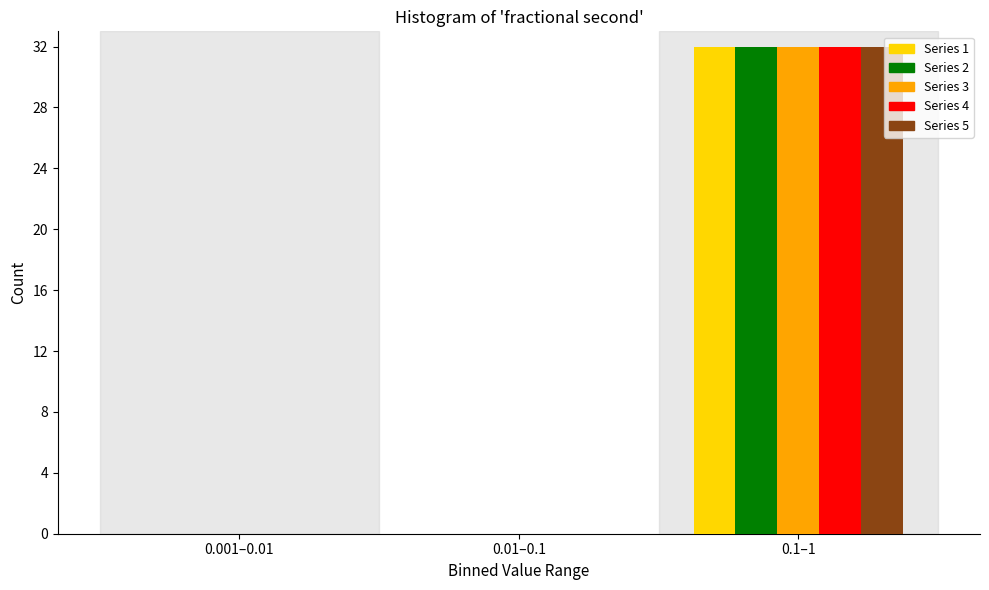

Reading right to left, transcribe all the data shown in this chart.

Series 1: 0.1–1=32	0.01–0.1=0	0.001–0.01=0
Series 2: 0.1–1=32	0.01–0.1=0	0.001–0.01=0
Series 3: 0.1–1=32	0.01–0.1=0	0.001–0.01=0
Series 4: 0.1–1=32	0.01–0.1=0	0.001–0.01=0
Series 5: 0.1–1=32	0.01–0.1=0	0.001–0.01=0